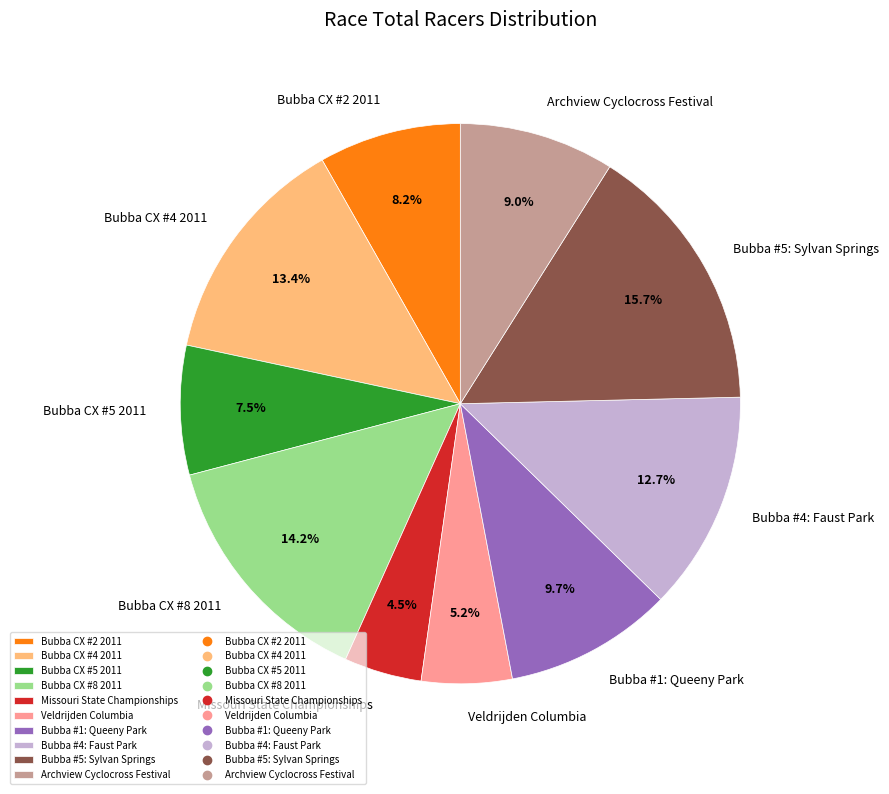

What portion of the pie excludes Bubba CX #2 2011?

91.8%